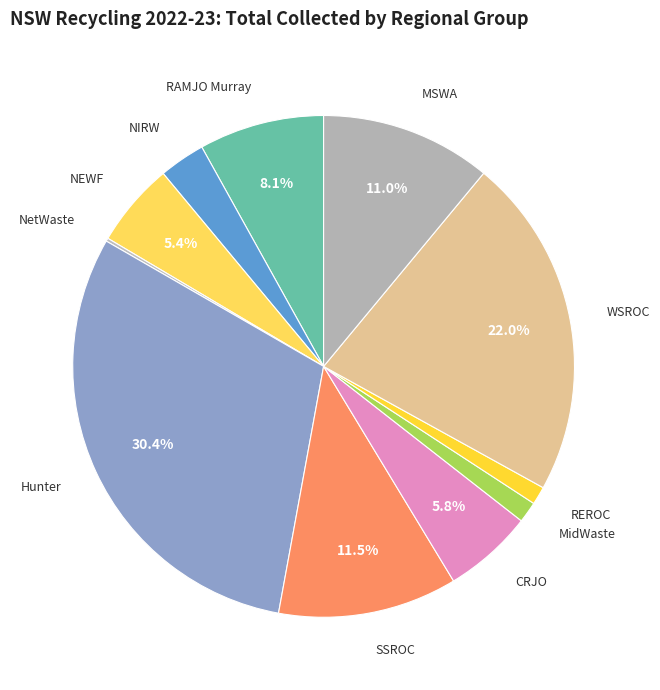

Is it true that MSWA is 24% of the pie?

False